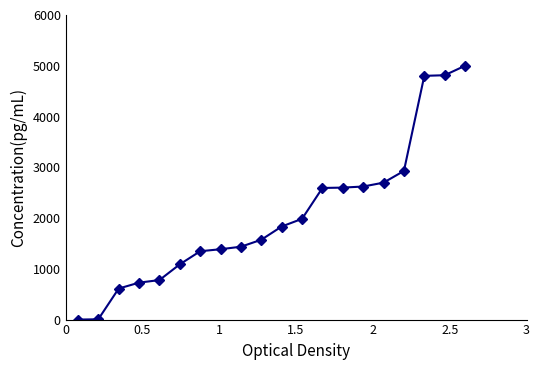

What is the greatest value displayed?

5000.0